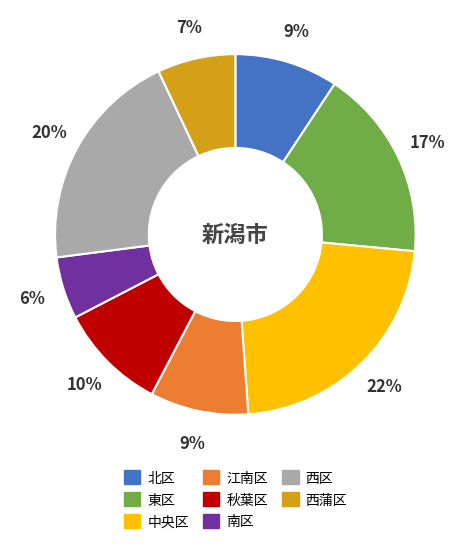

What is the smallest slice in the pie chart?

南区